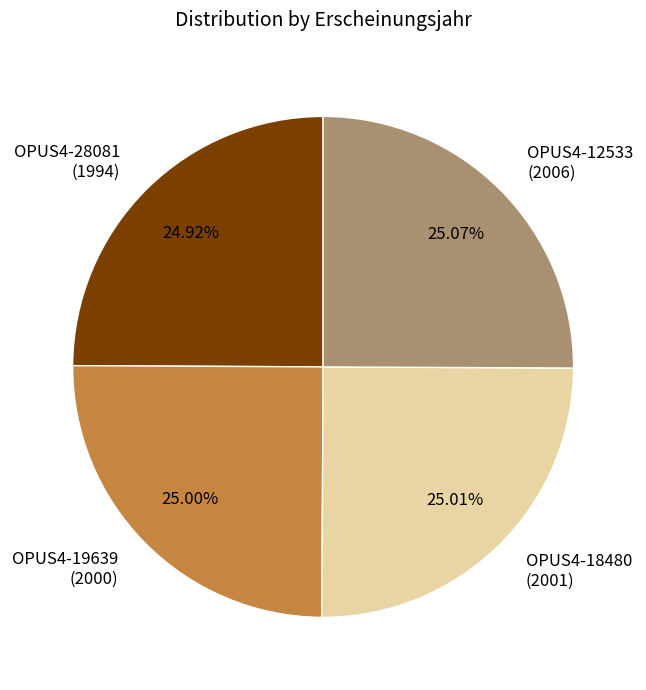

What is the ratio of the value at OPUS4-28081 (1994) to the value at OPUS4-12533 (2006)?

1.0